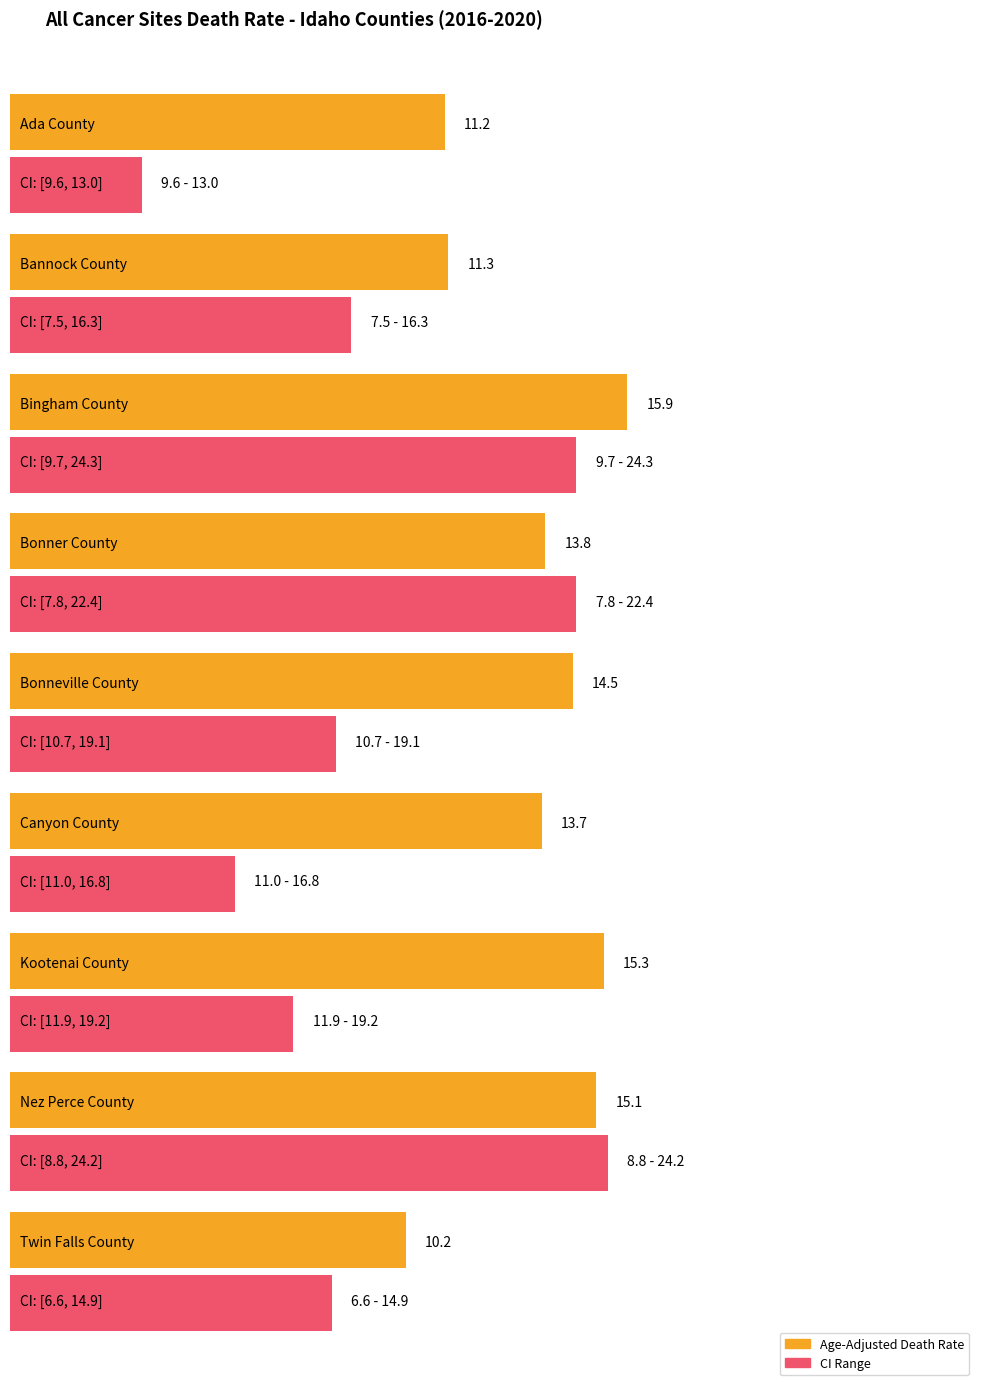

How many groups of bars are there?

9